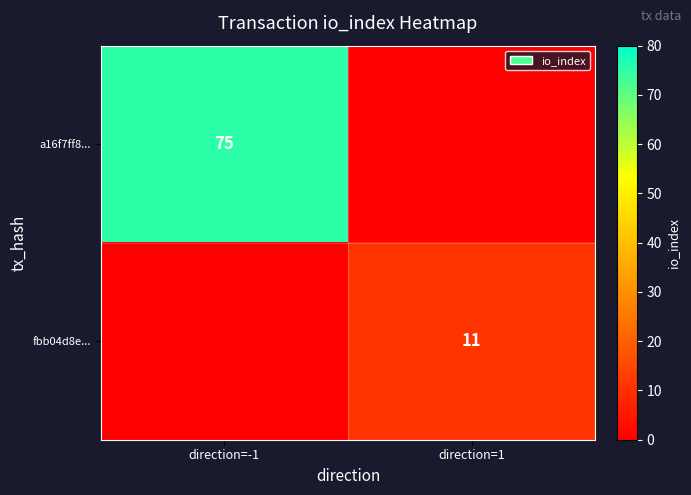

True or false: fbb04d8e... has a value of 11 at direction=1.

True